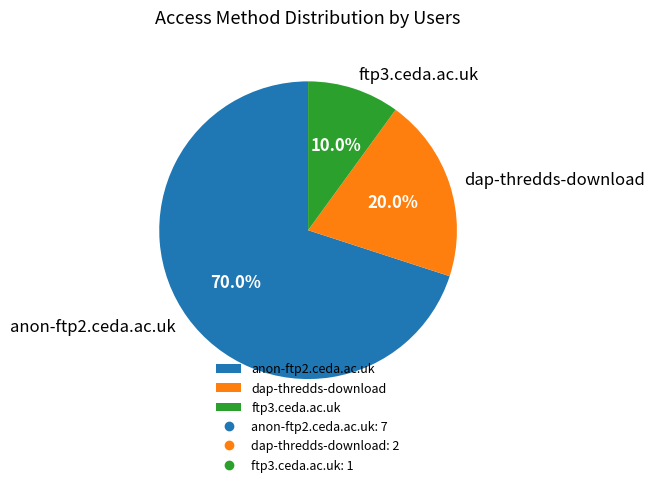

Combined, do dap-thredds-download and anon-ftp2.ceda.ac.uk account for over 50%?

Yes